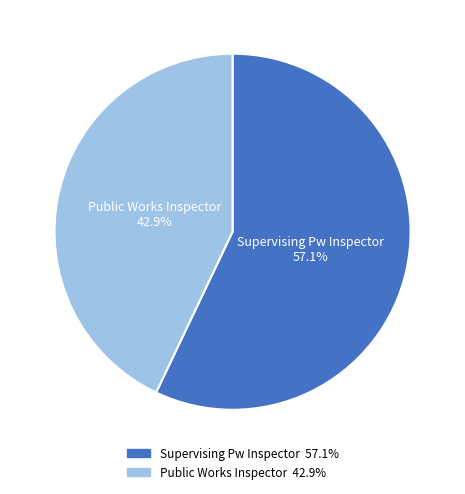

Is the sum of Public Works Inspector and Supervising Pw Inspector greater than half?

Yes